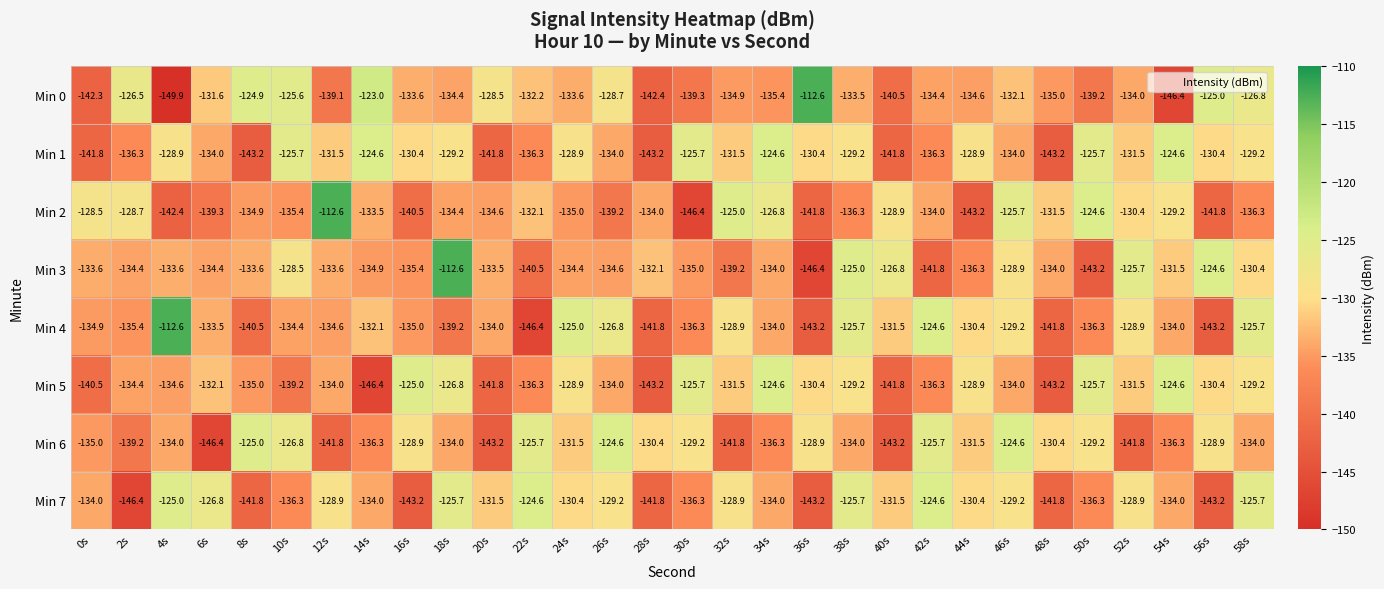

What is the sum of all Min 4 values?

-3999.9